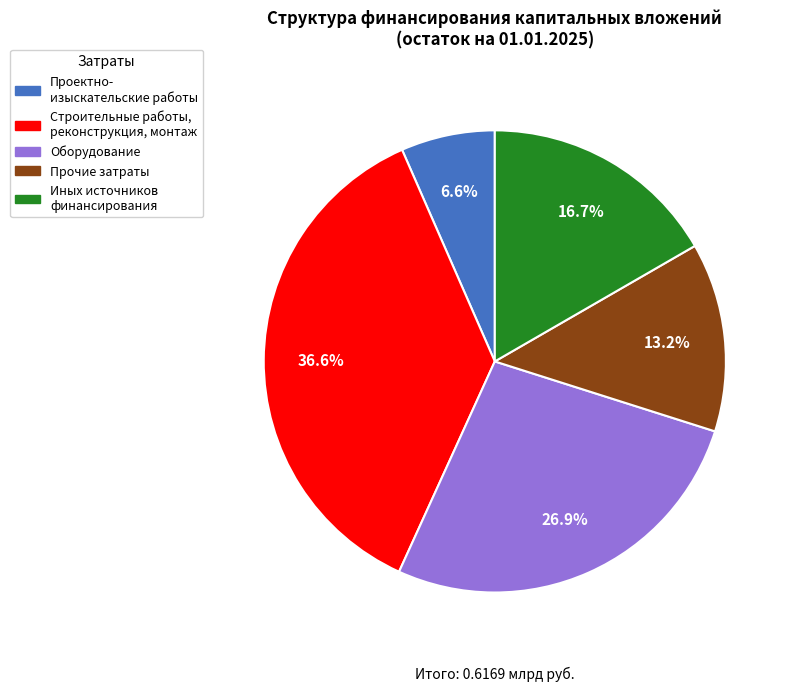

Is there a majority slice in this chart?

No